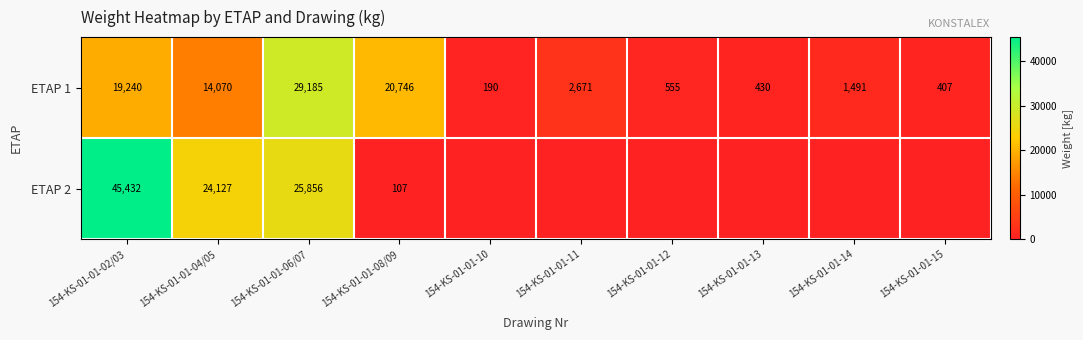

Which category has the lowest value in the ETAP 1 series?

154-KS-01-01-10